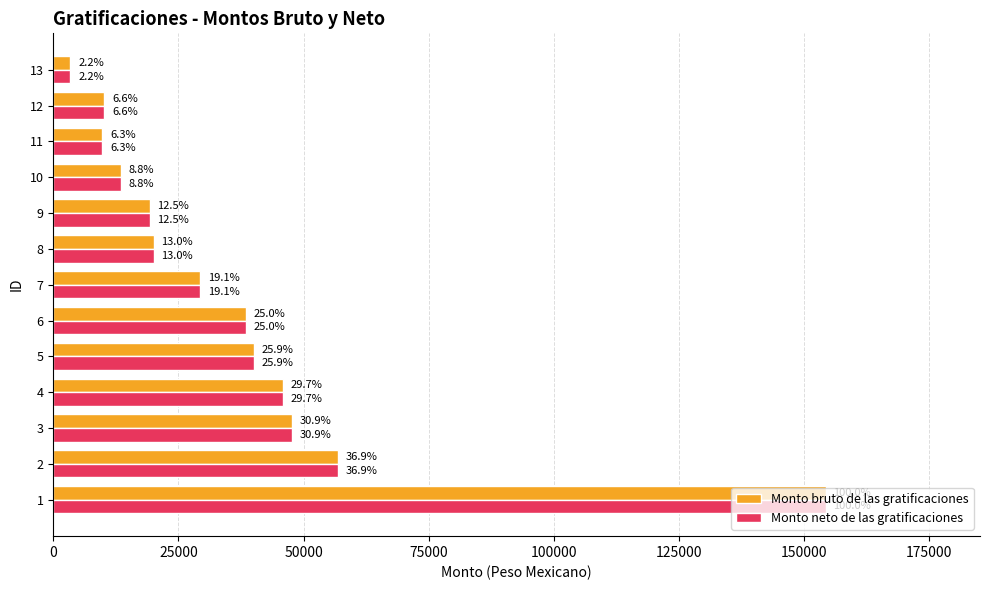

What is the label of the 2nd bar from the right?

11